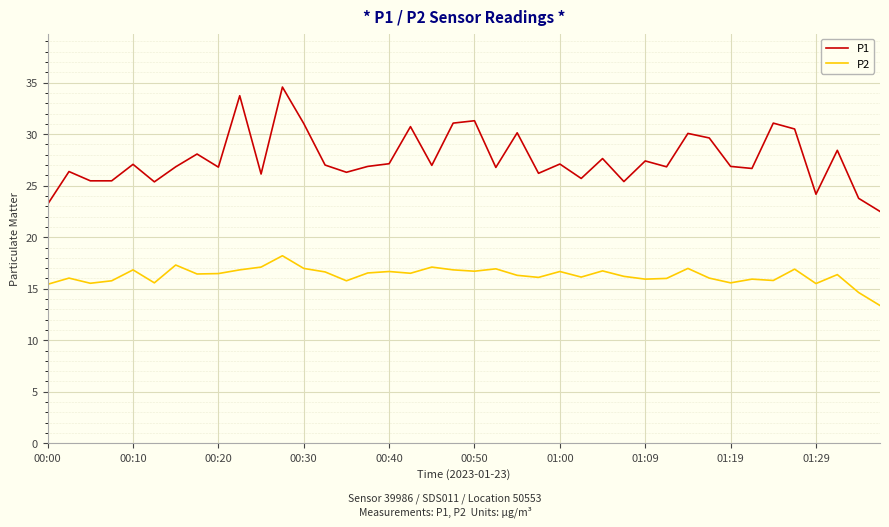

List the series in order of their overall mean, lowest first.

P2, P1